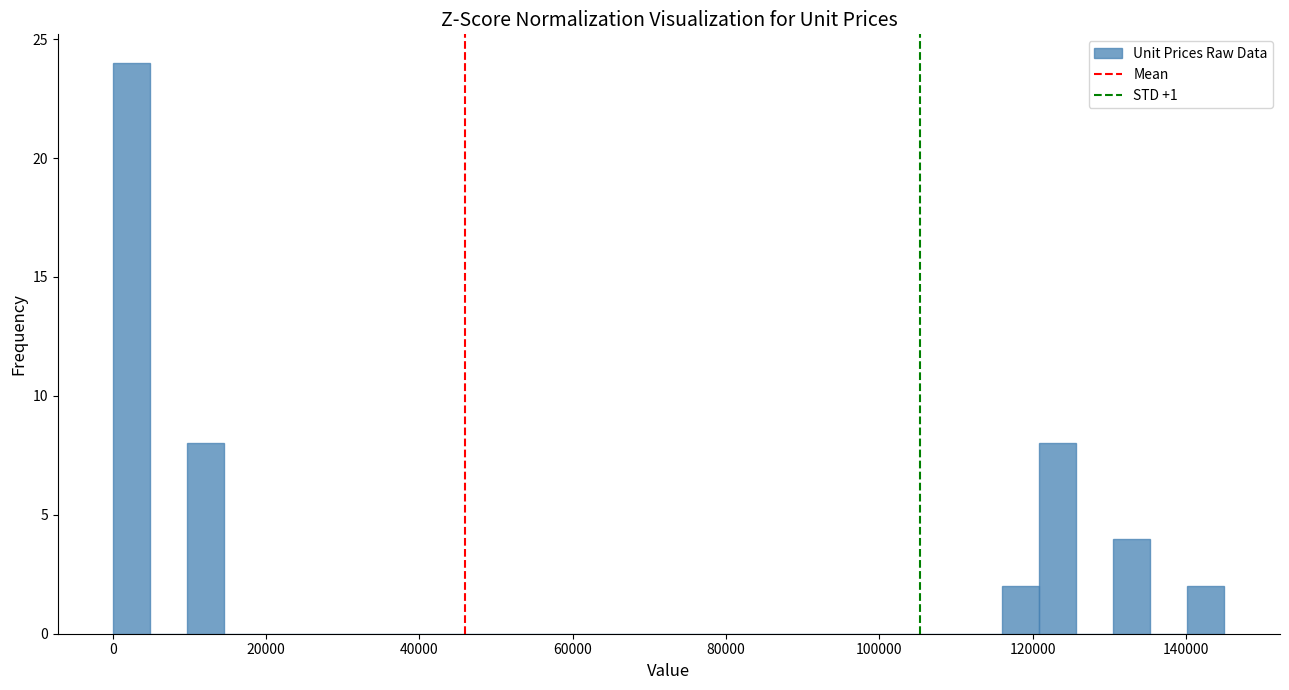

Around what value on the x-axis is the tallest bar? Give the approximate position of its centre, as read against the axis.

2000